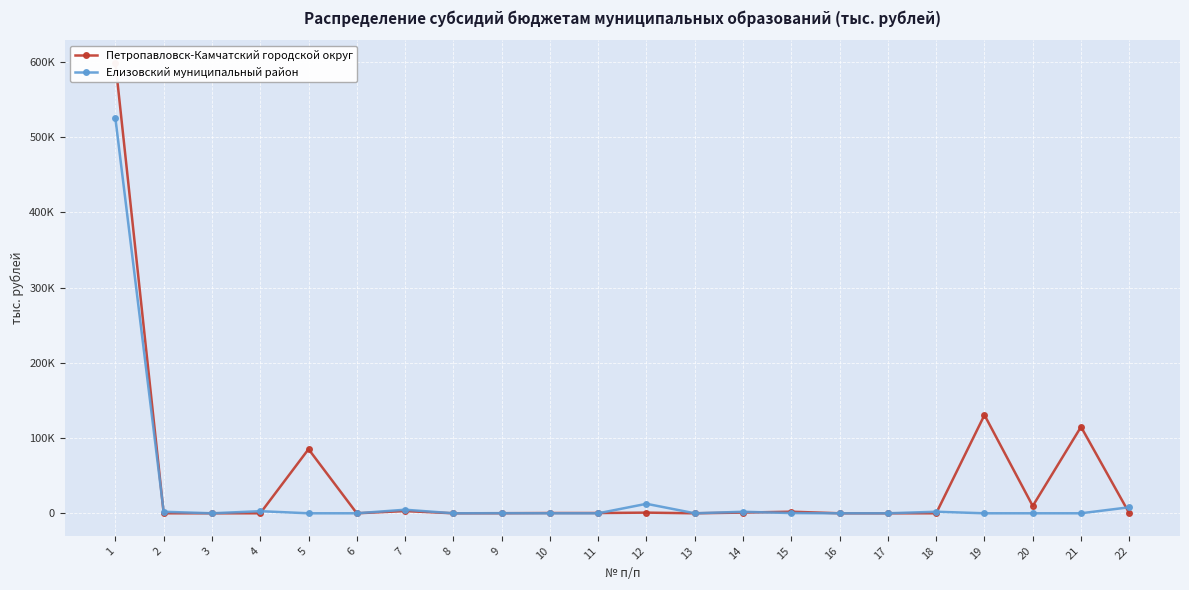

At which category is the sum across all series the highest?

1